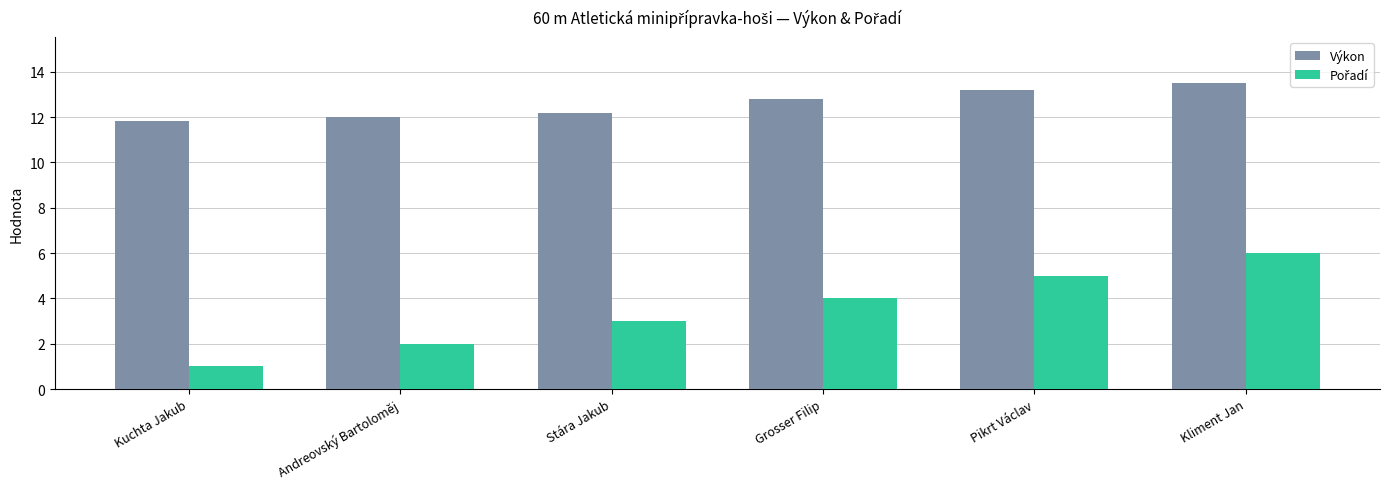

At which category is the sum across all series the highest?

Kliment Jan